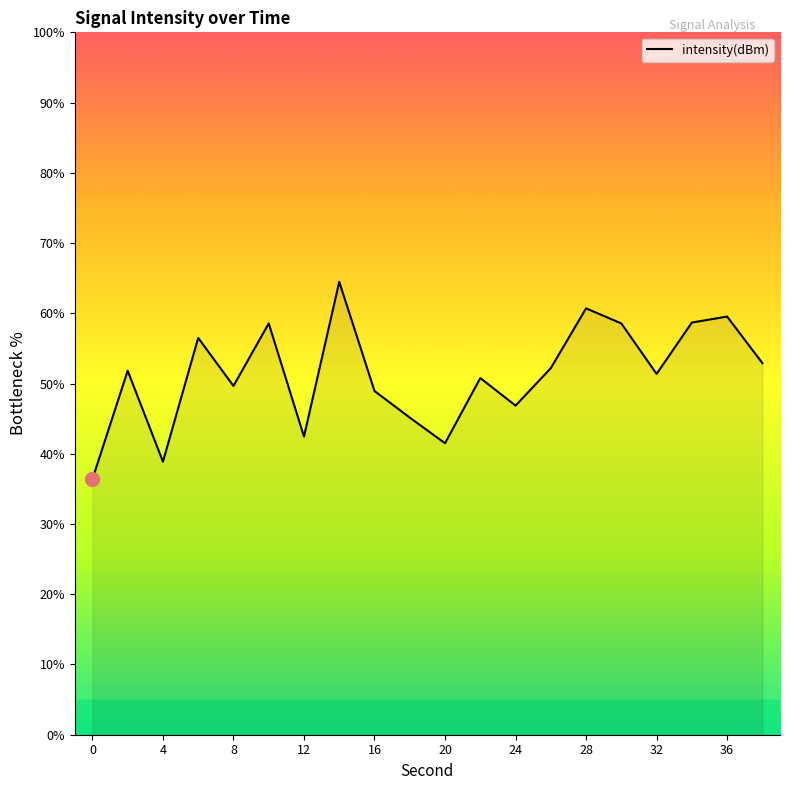

What is the sum of all values?

1025.9